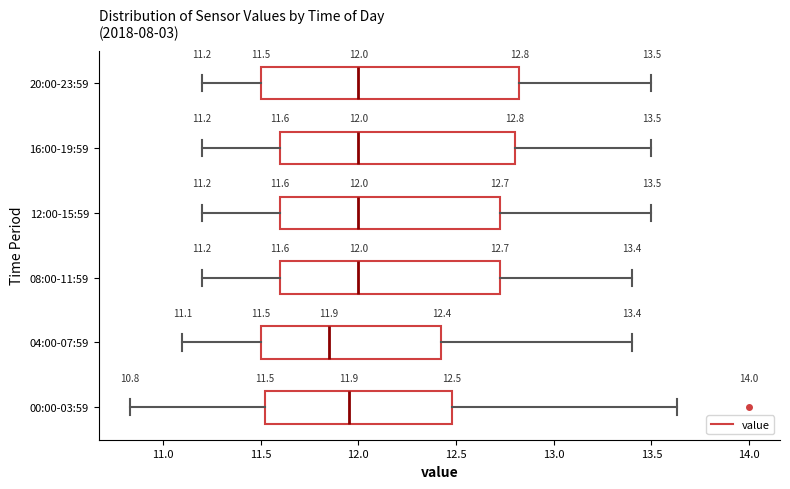

Comparing the boxes themselves (not the whiskers), which one is the widest?

20:00-23:59